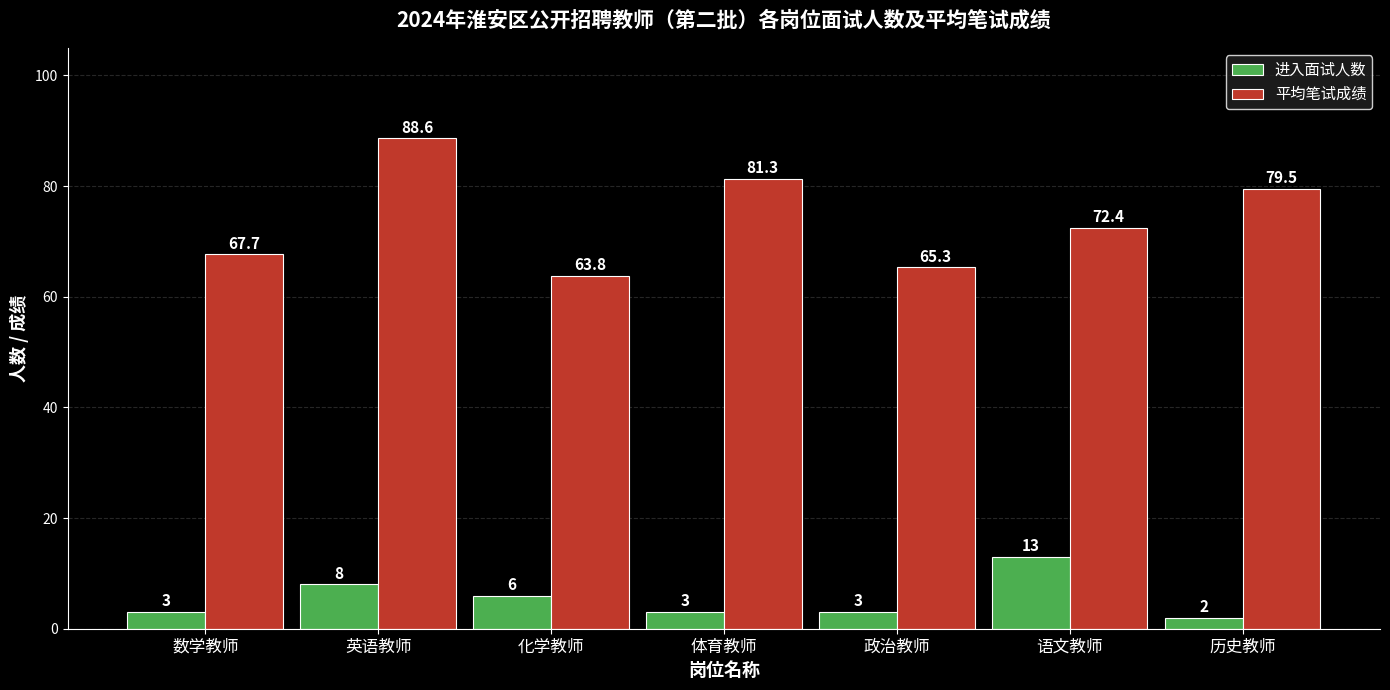

Does the chart contain stacked bars?

No